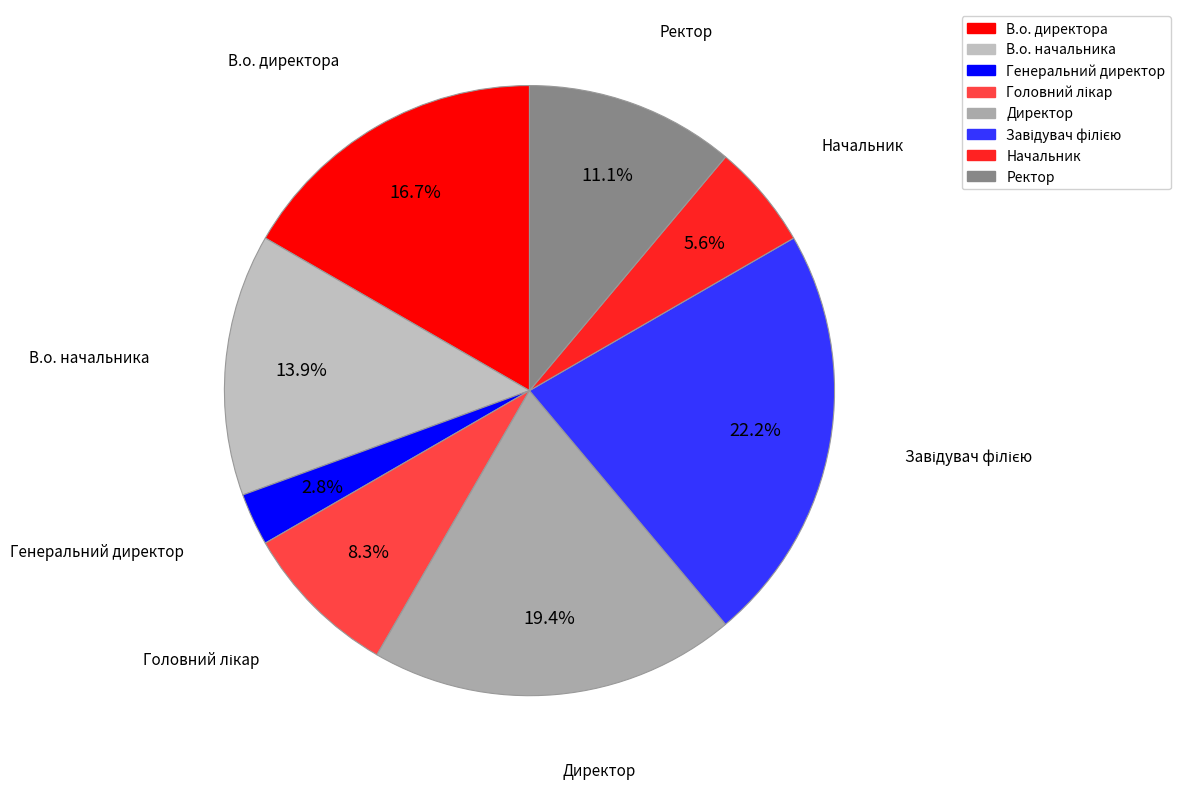

Which has a higher value, В.о. директора or Генеральний директор?

В.о. директора